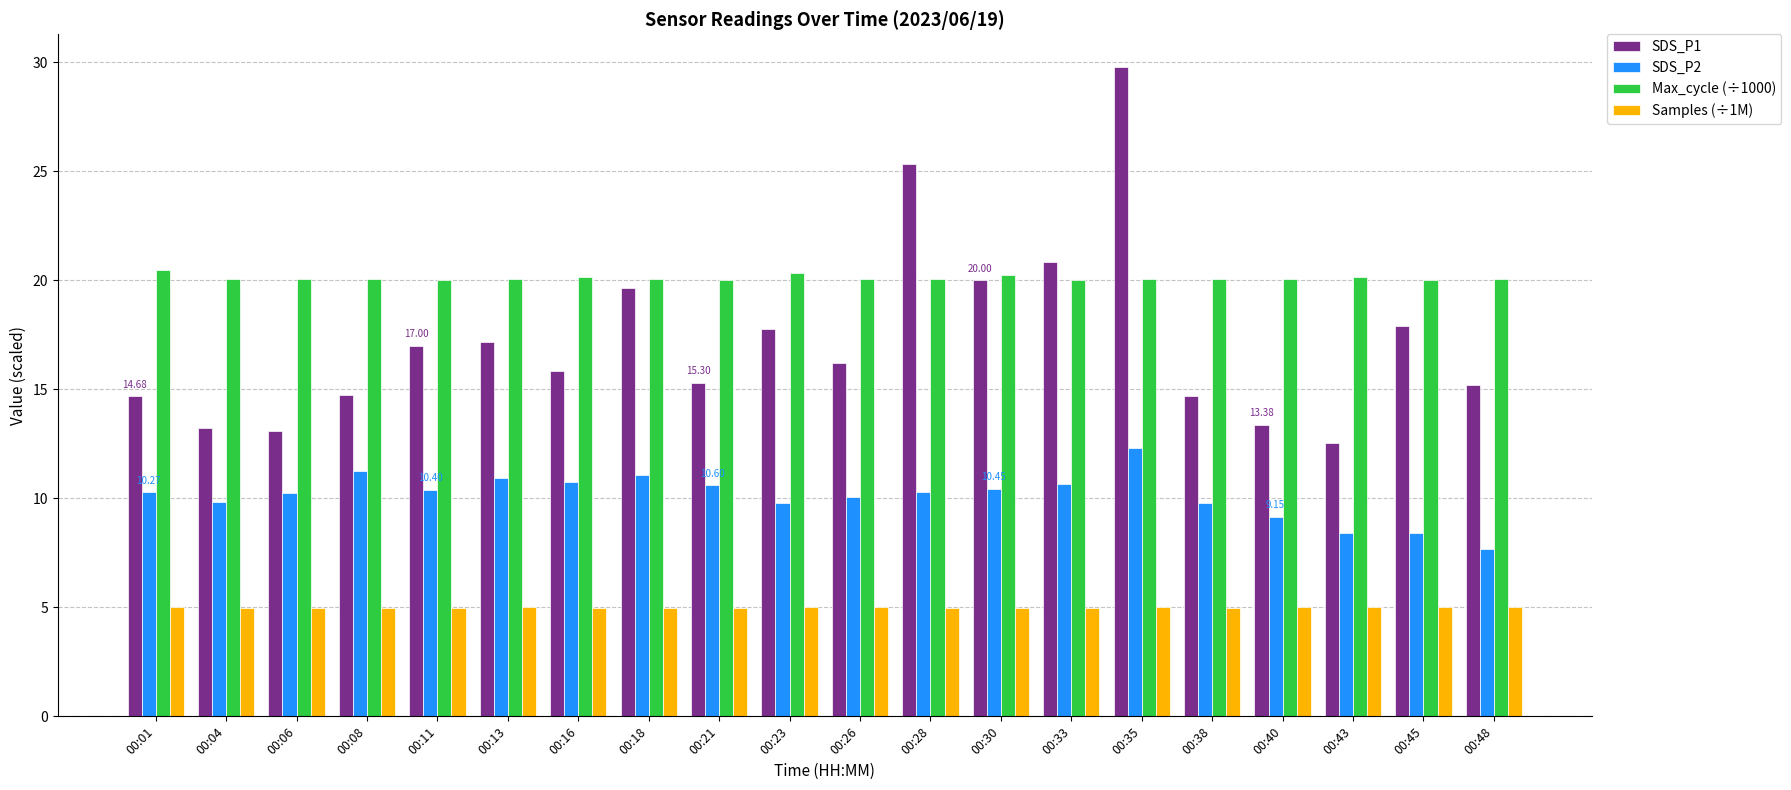

What are all the series names shown in the legend?

SDS_P1, SDS_P2, Max_cycle (÷1000), Samples (÷1M)